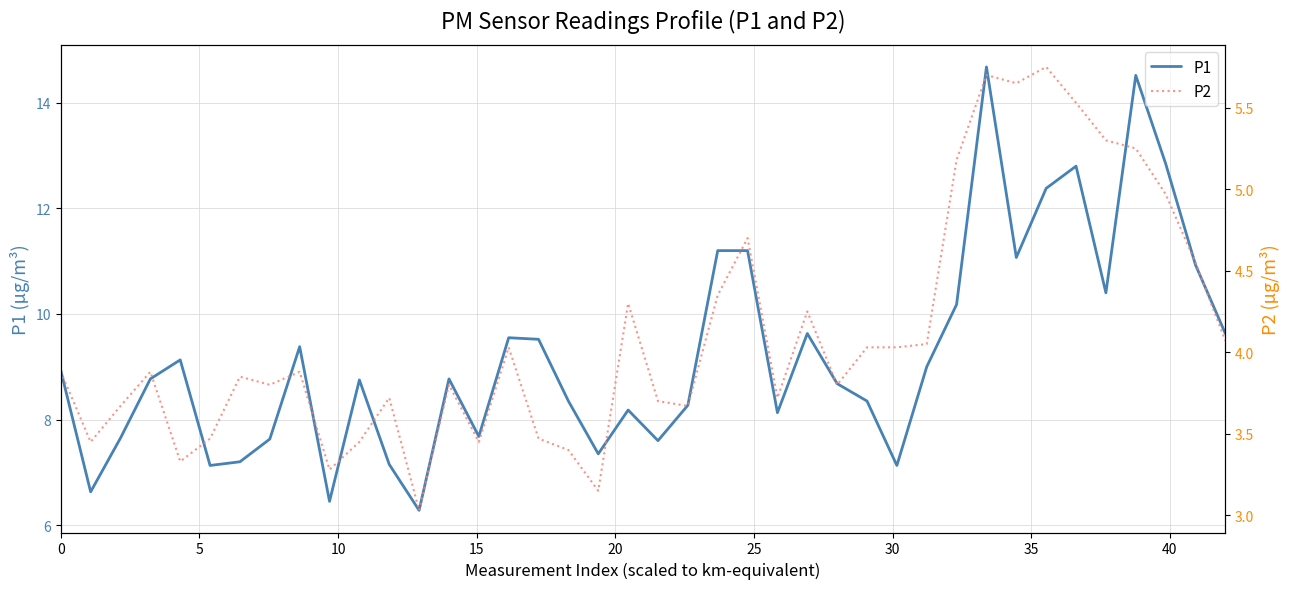

Which series has the widest spread of values?

P1